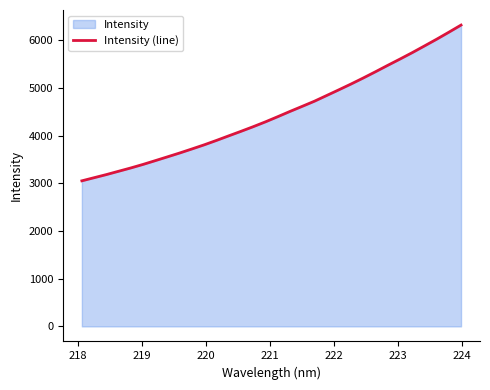

How many lines are shown in the chart?

1